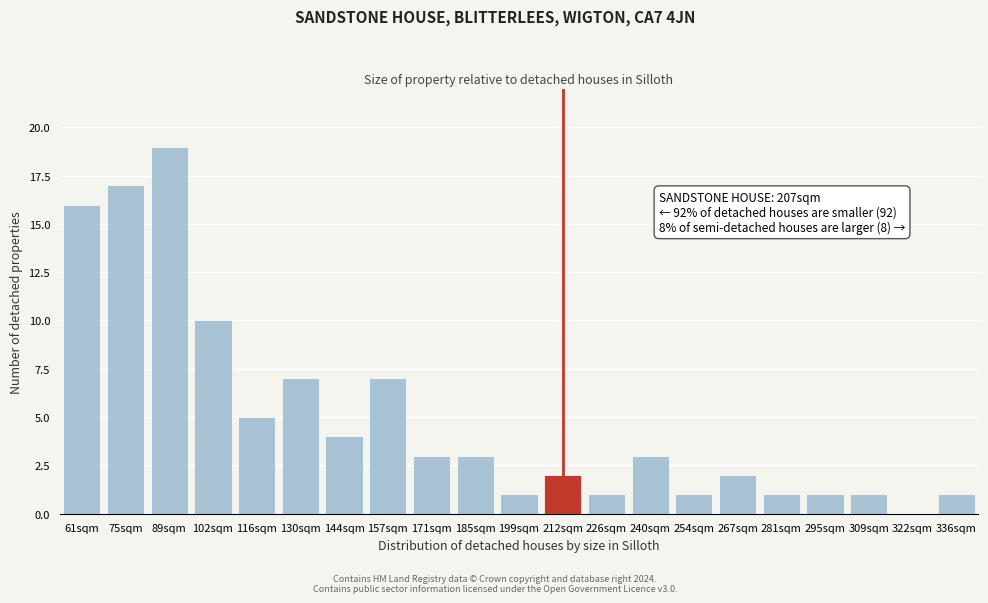

Reading left to right, list all the values displayed in this chart.

61sqm=16	75sqm=17	89sqm=19	102sqm=10	116sqm=5	130sqm=7	144sqm=4	157sqm=7	171sqm=3	185sqm=3	199sqm=1	212sqm=2	226sqm=1	240sqm=3	254sqm=1	267sqm=2	281sqm=1	295sqm=1	309sqm=1	322sqm=0	336sqm=1